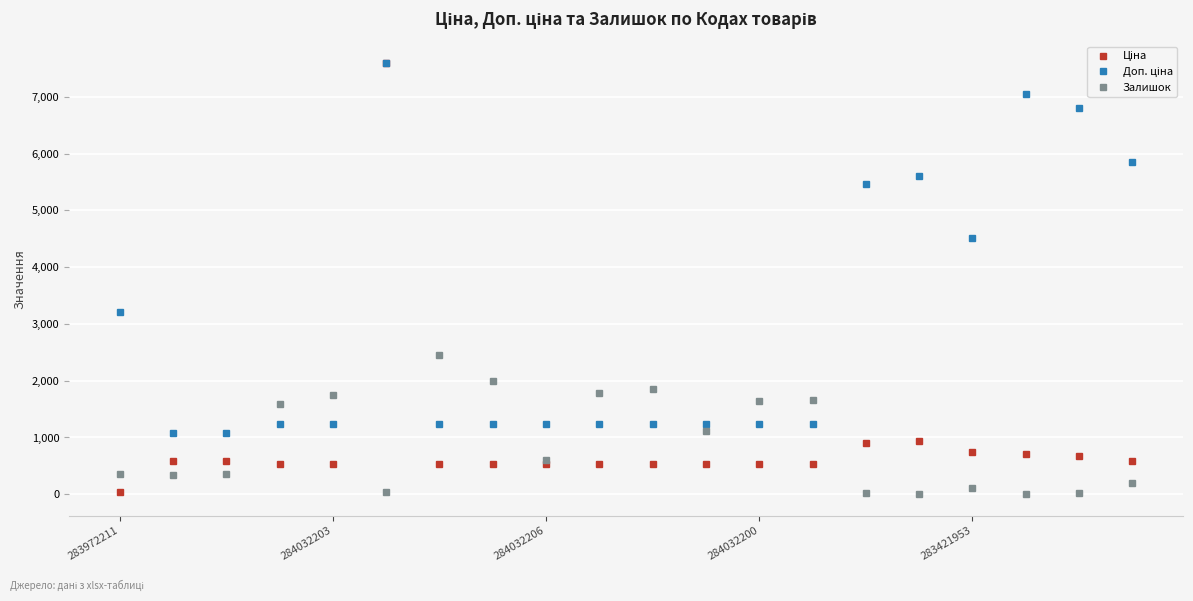

What is the greatest value displayed?

7596.5